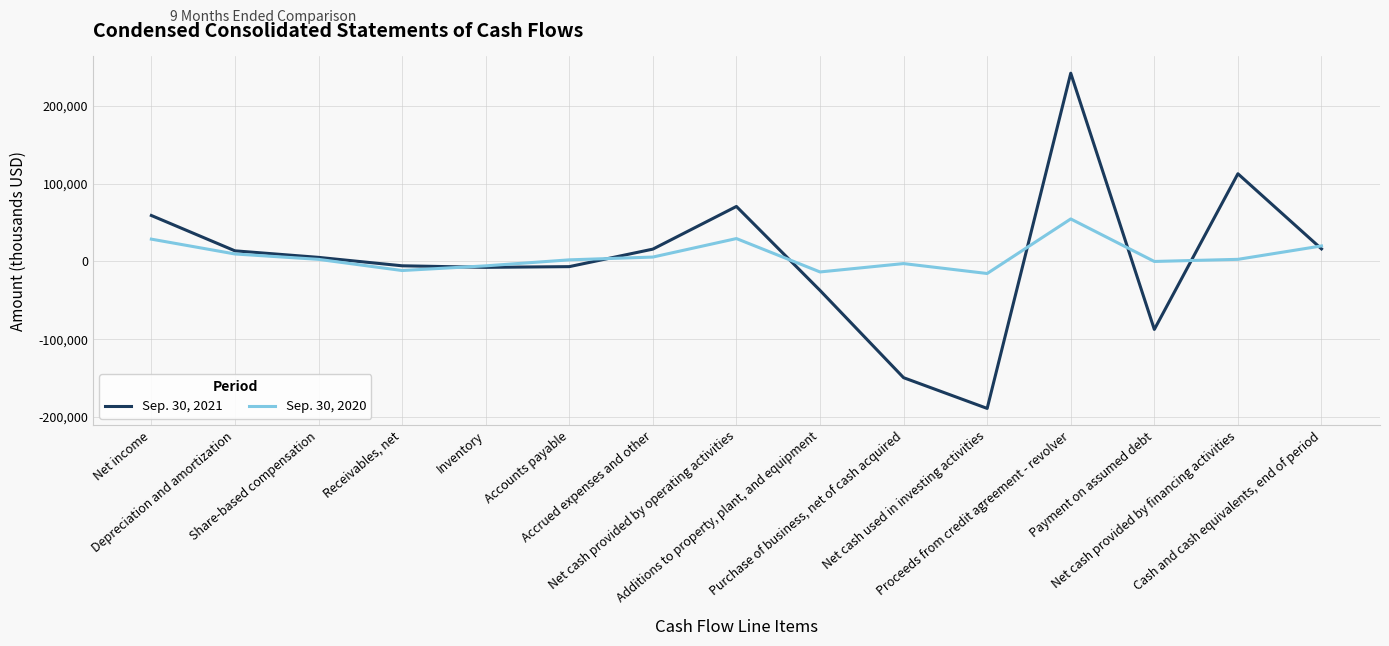

List the series in order of their peak value, highest first.

Sep. 30, 2021, Sep. 30, 2020